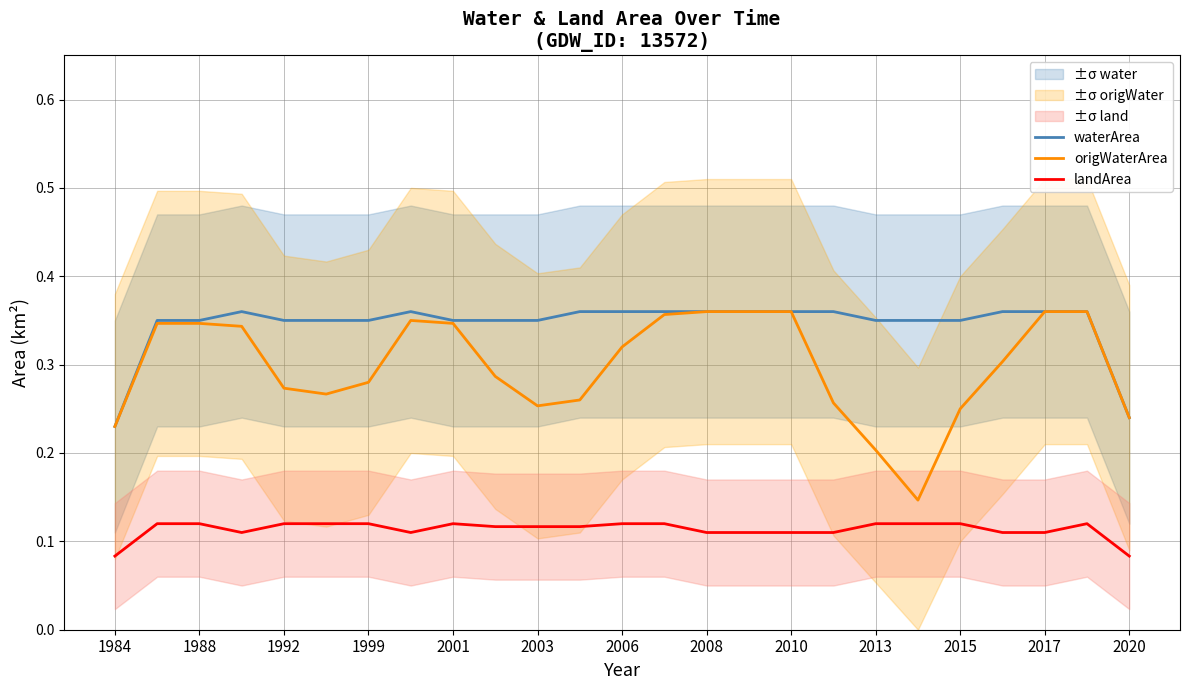

True or false: landArea and origWaterArea cross at least once.

False